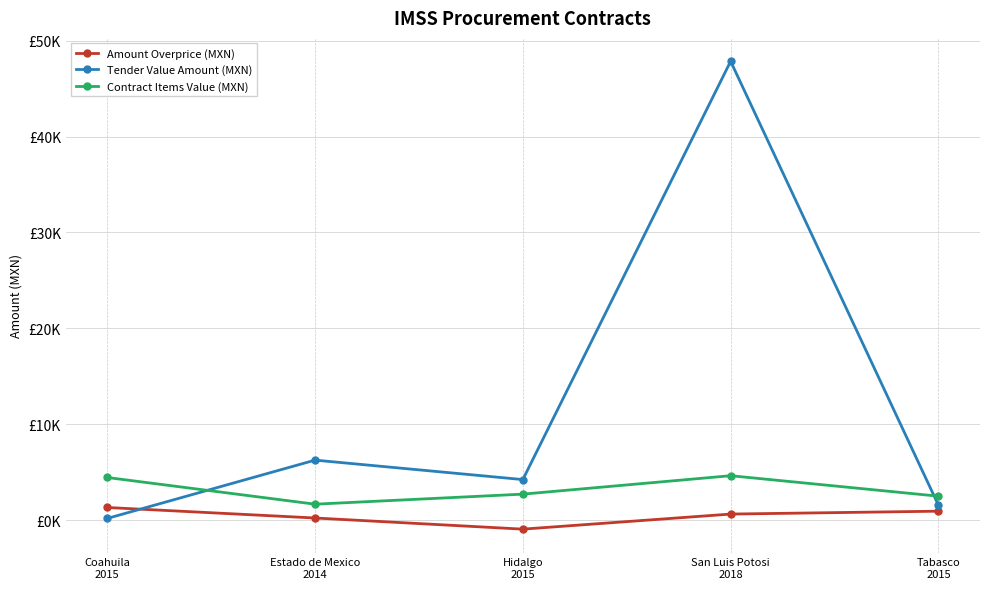

Where do Contract Items Value (MXN) and Tender Value Amount (MXN) first cross each other?

Coahuila
2015 and Estado de Mexico
2014